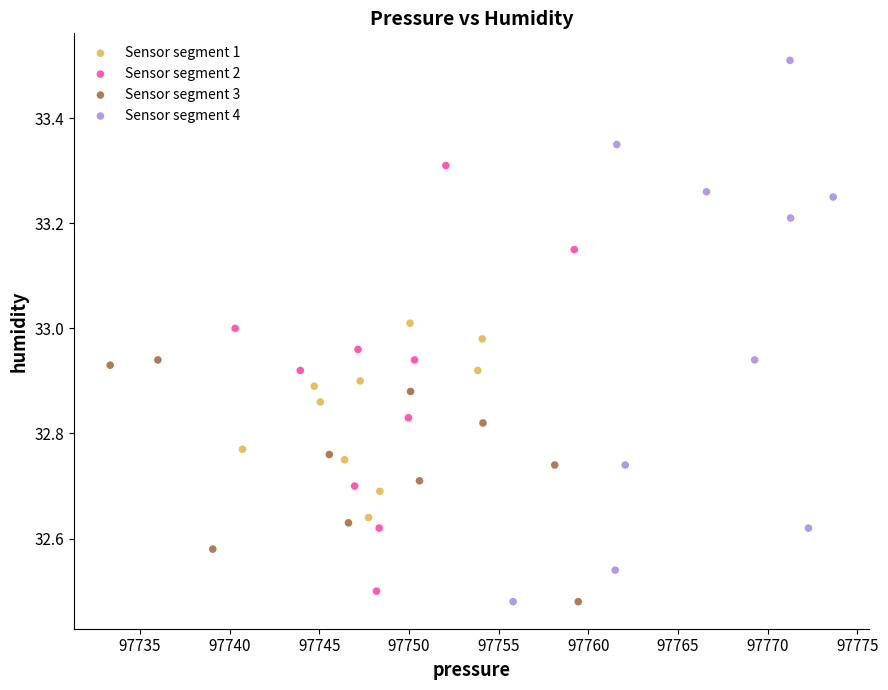

What are all the series names shown in the legend?

Sensor segment 1, Sensor segment 2, Sensor segment 3, Sensor segment 4